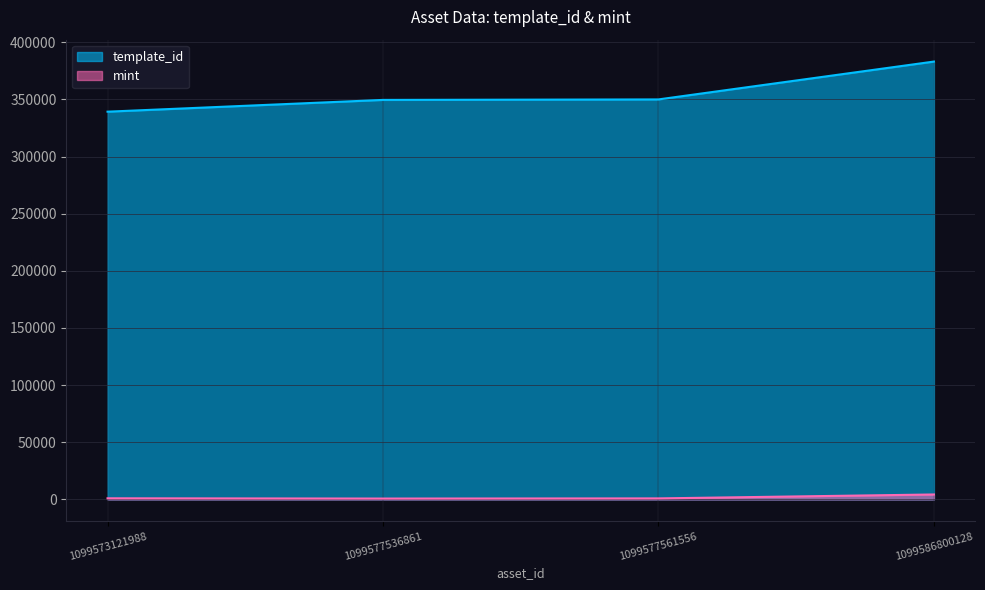

Rank the series by their maximum value, from highest to lowest.

template_id, mint